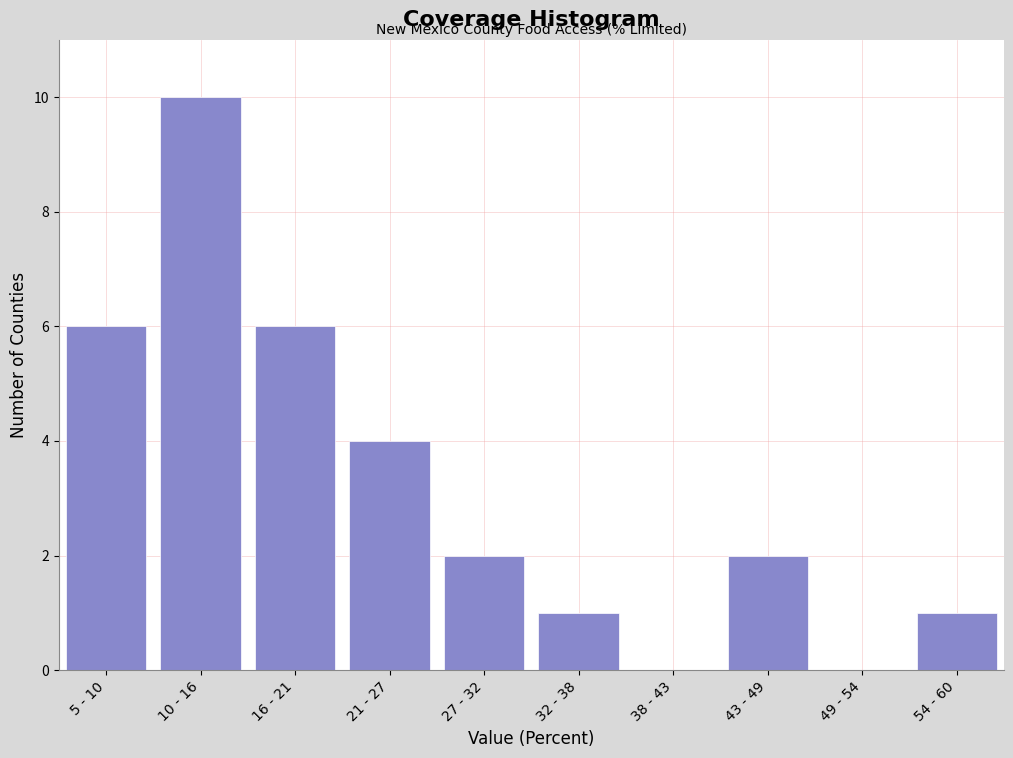

Reading left to right, transcribe all the data shown in this chart.

5 - 10=6	10 - 16=10	16 - 21=6	21 - 27=4	27 - 32=2	32 - 38=1	38 - 43=0	43 - 49=2	49 - 54=0	54 - 60=1